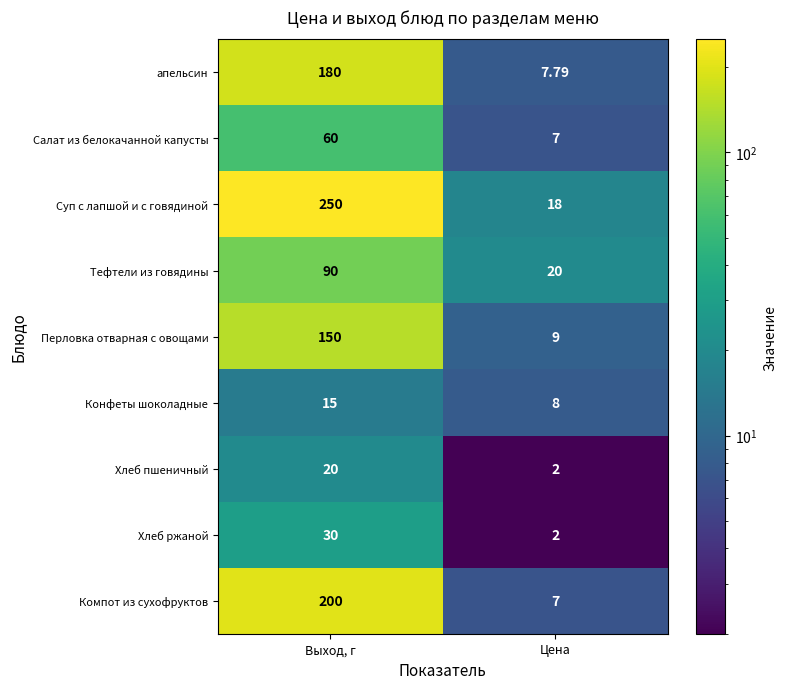

List the series in order of their peak value, lowest first.

Конфеты шоколадные, Хлеб пшеничный, Хлеб ржаной, Салат из белокачанной капусты, Тефтели из говядины, Перловка отварная с овощами, апельсин, Компот из сухофруктов, Суп с лапшой и с говядиной